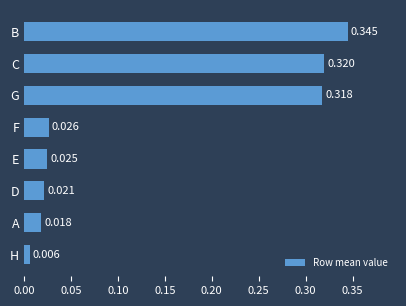

Between E and C, which is larger?

C